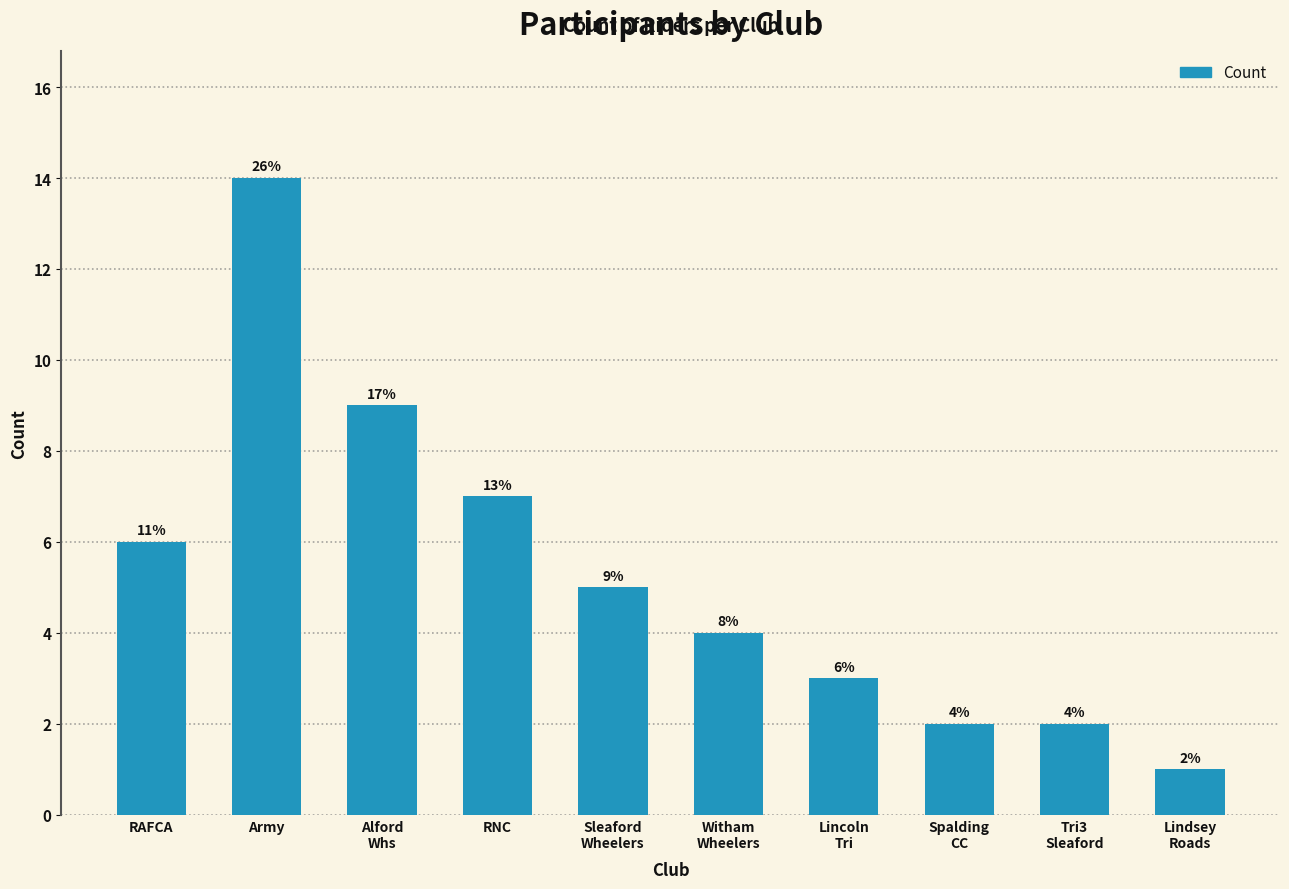

How many bars are there in total?

10